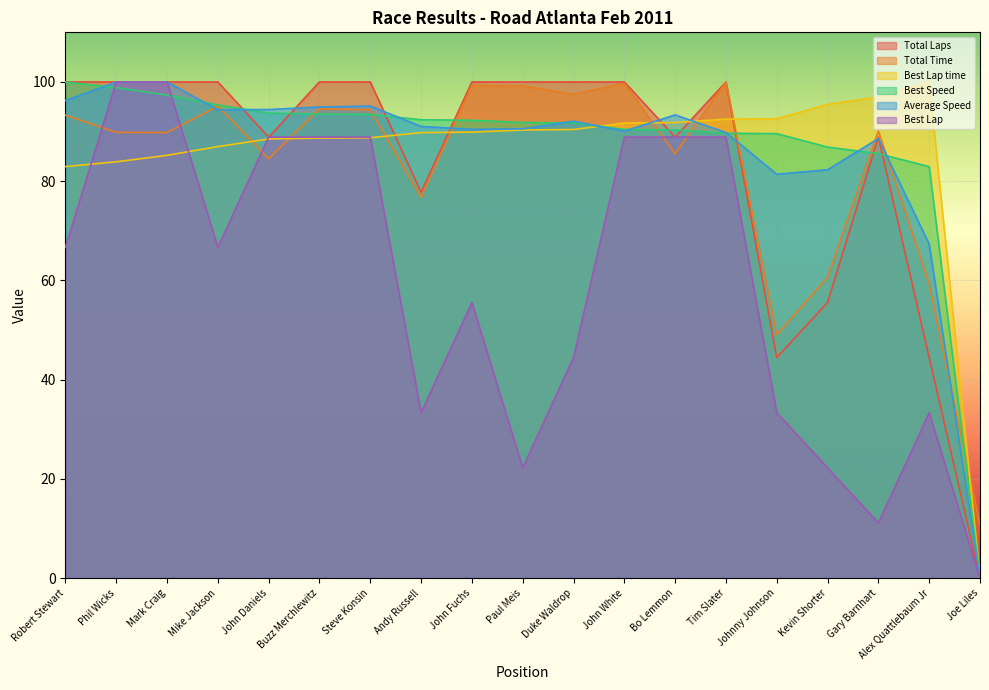

At how many categories does at least one series exceed 17?

18